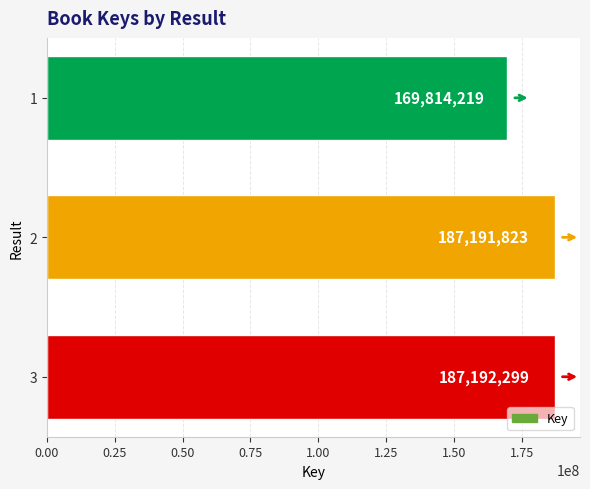

Rank the categories by value from lowest to highest.

1, 2, 3